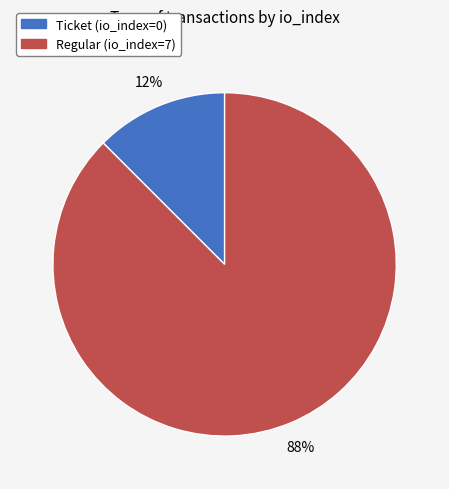

Count the number of slices in the pie.

2